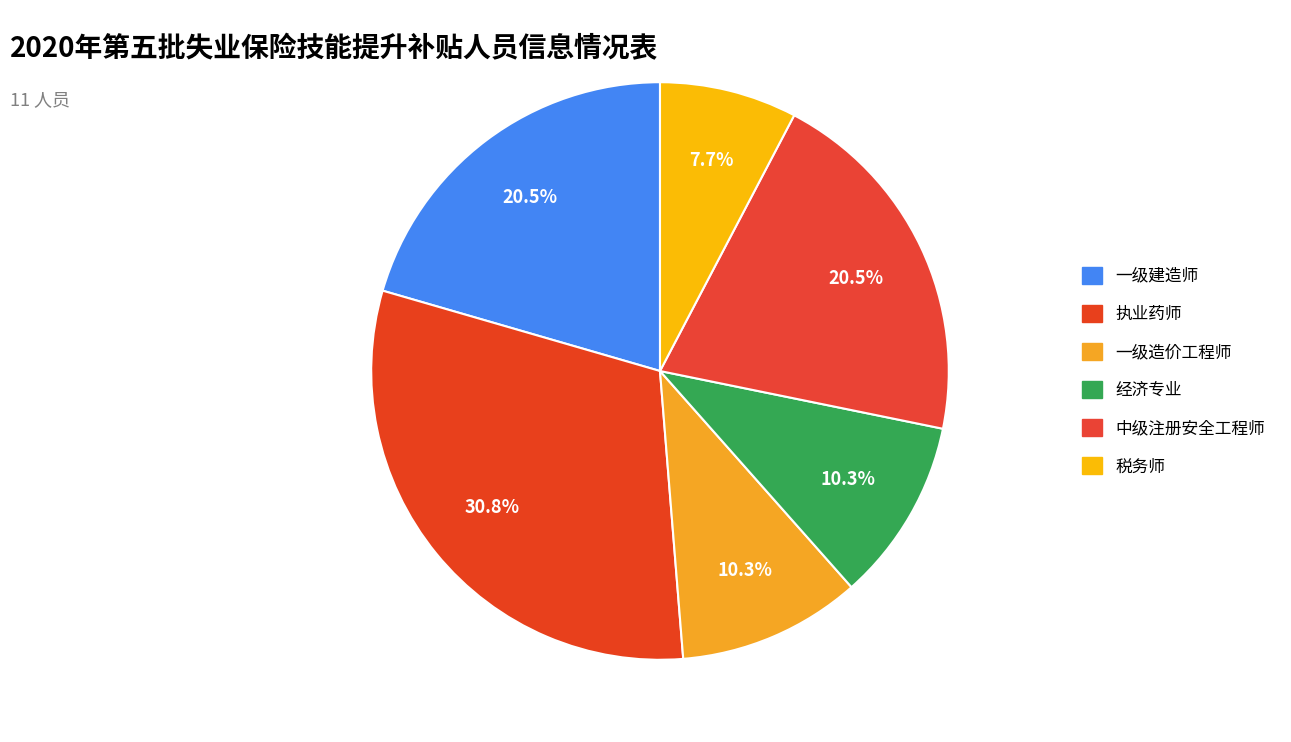

How many segments does this pie chart have?

6